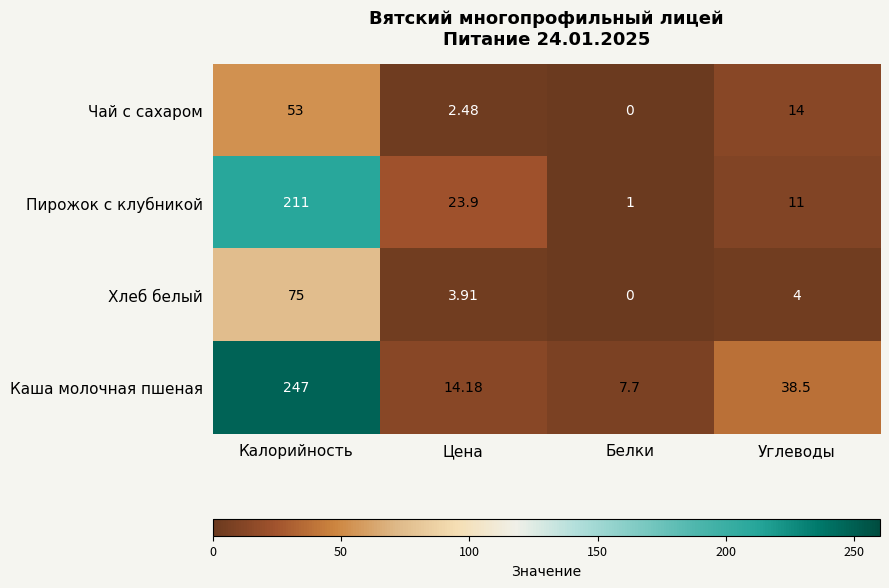

List the series in order of their peak value, highest first.

Каша молочная пшеная, Пирожок с клубникой, Хлеб белый, Чай с сахаром